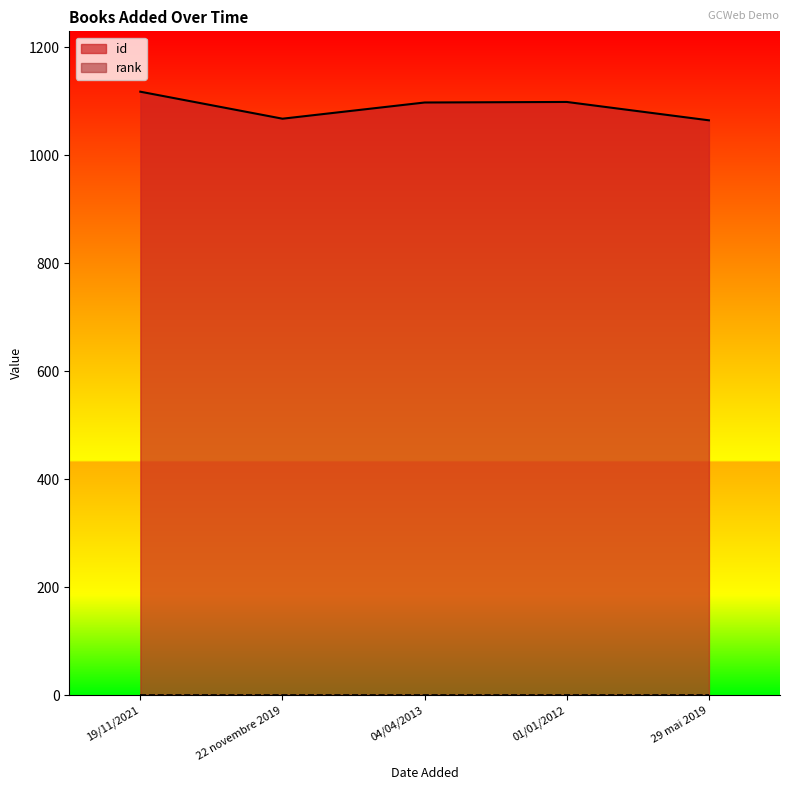

How many values are below 1098?

2